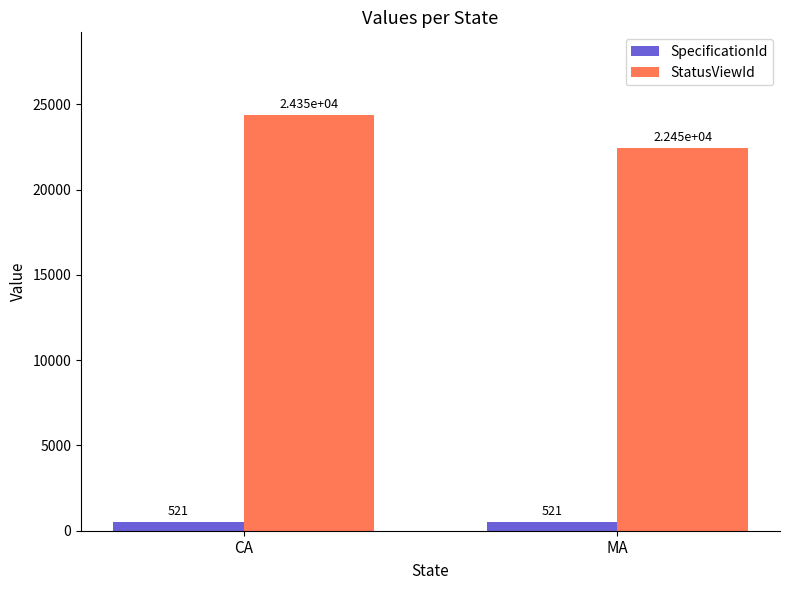

What is the label of the 2nd bar from the left?

MA